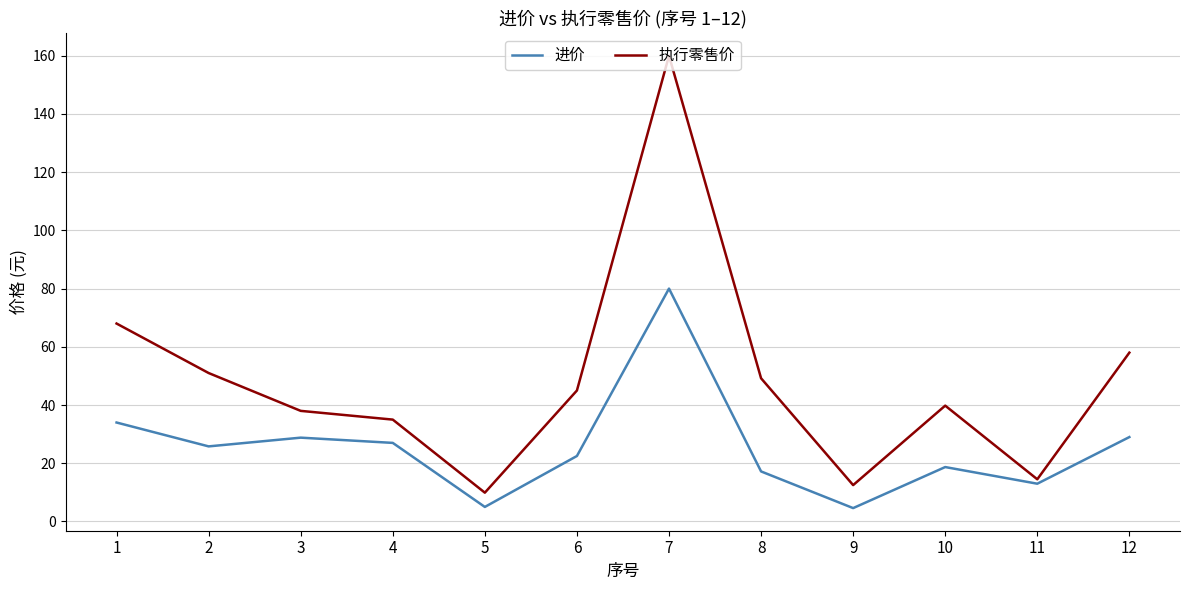

Is the value of 进价 at 5 greater than the value of 执行零售价 at 12?

No